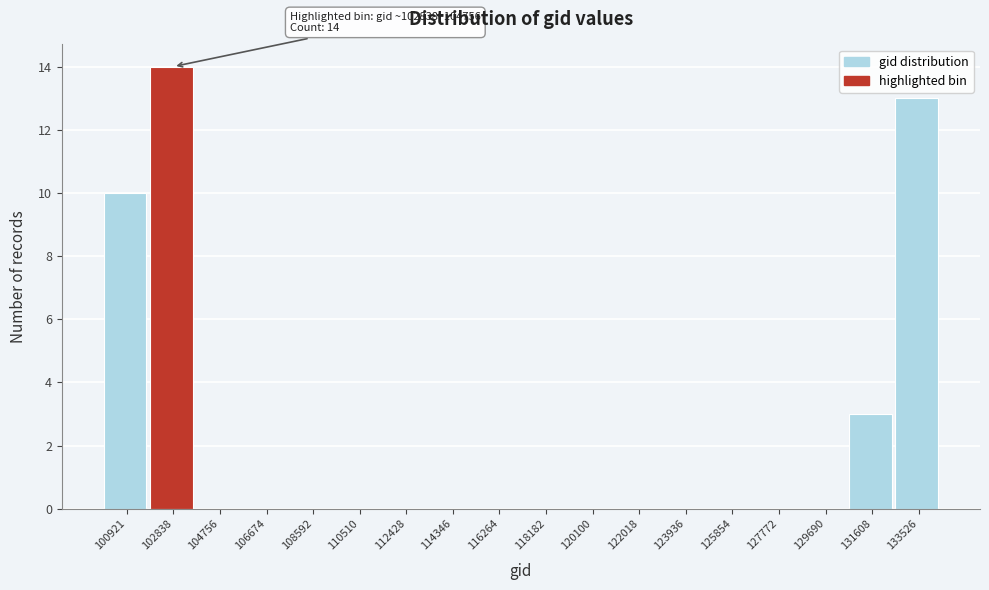

Reading left to right, transcribe all the data shown in this chart.

100921=10	102838=14	104756=0	106674=0	108592=0	110510=0	112428=0	114346=0	116264=0	118182=0	120100=0	122018=0	123936=0	125854=0	127772=0	129690=0	131608=3	133526=13